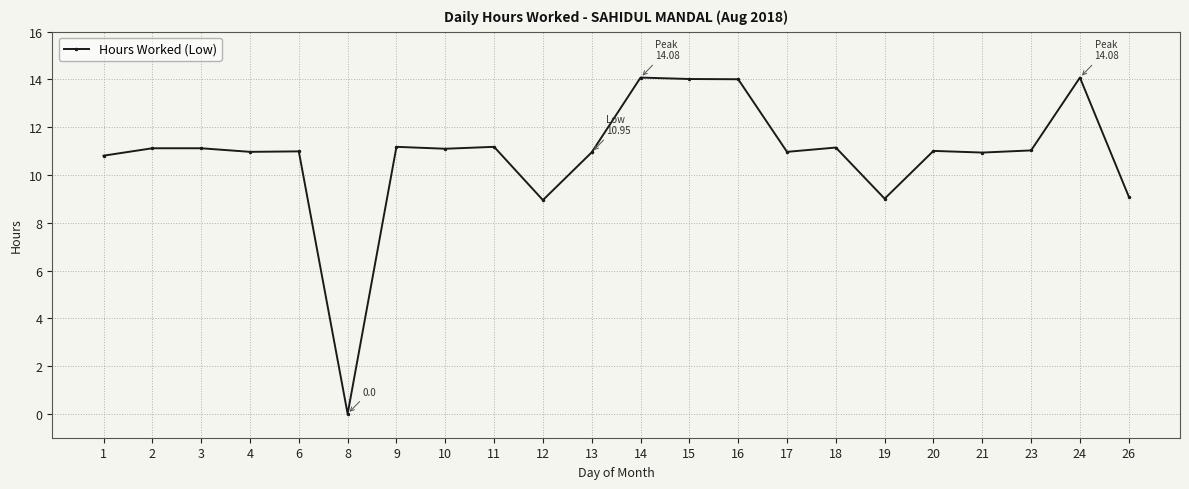

The chart shows a value of 5.4 at 23. True or false?

False